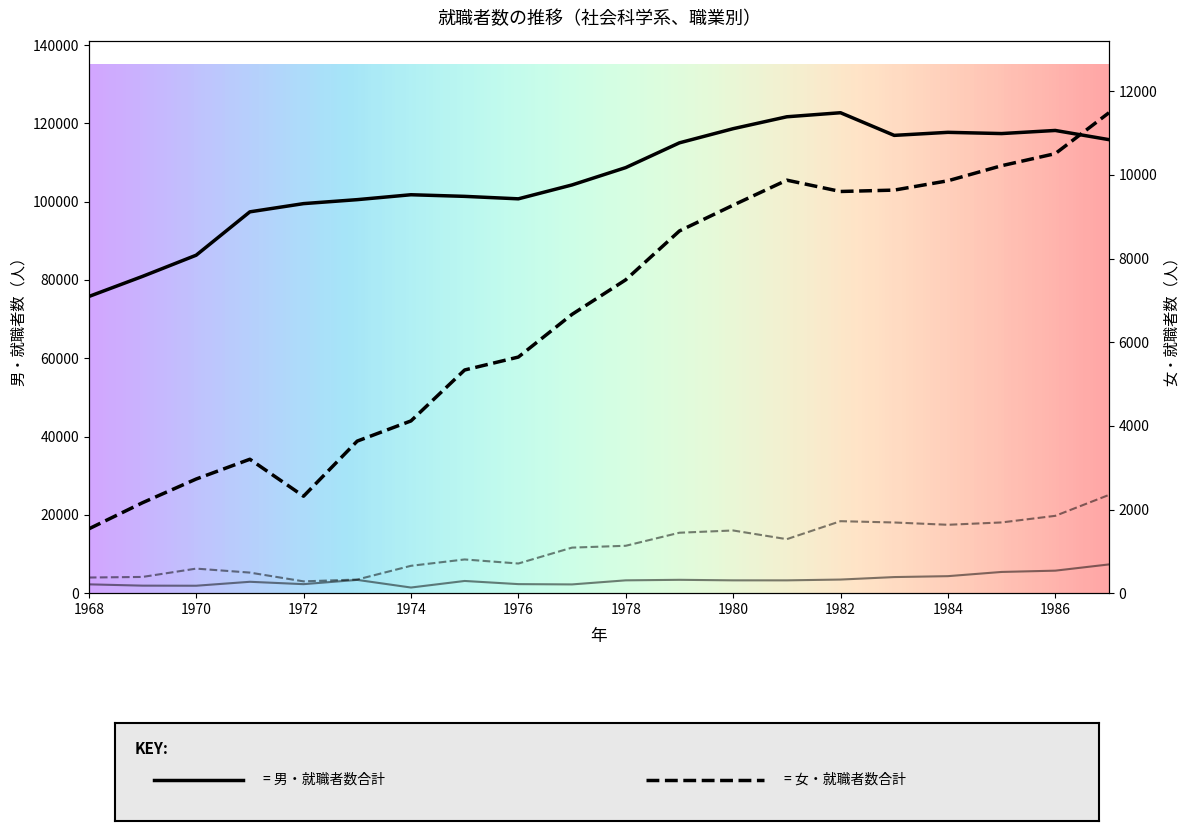

What is the value of the 男・計 point at the 17th from the left?

117695